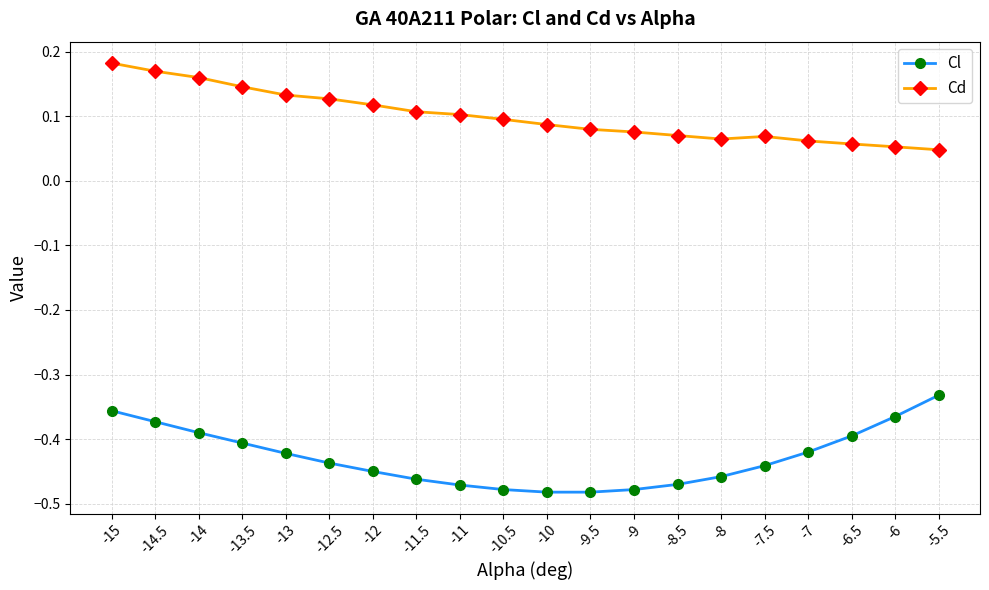

What is the label of the 18th point from the right?

-14